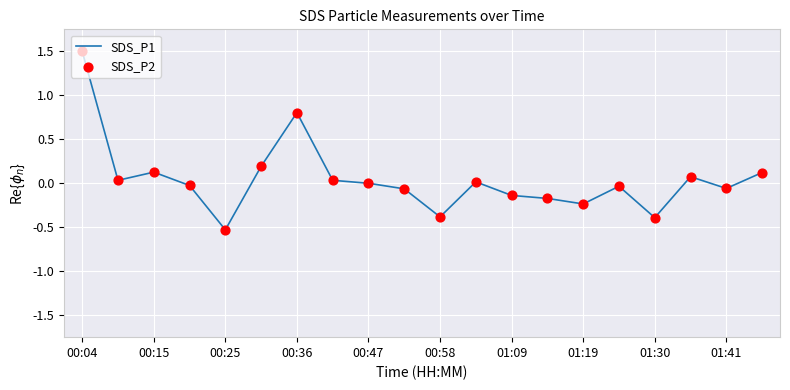

What is the difference between the maximum and minimum values?

2.0